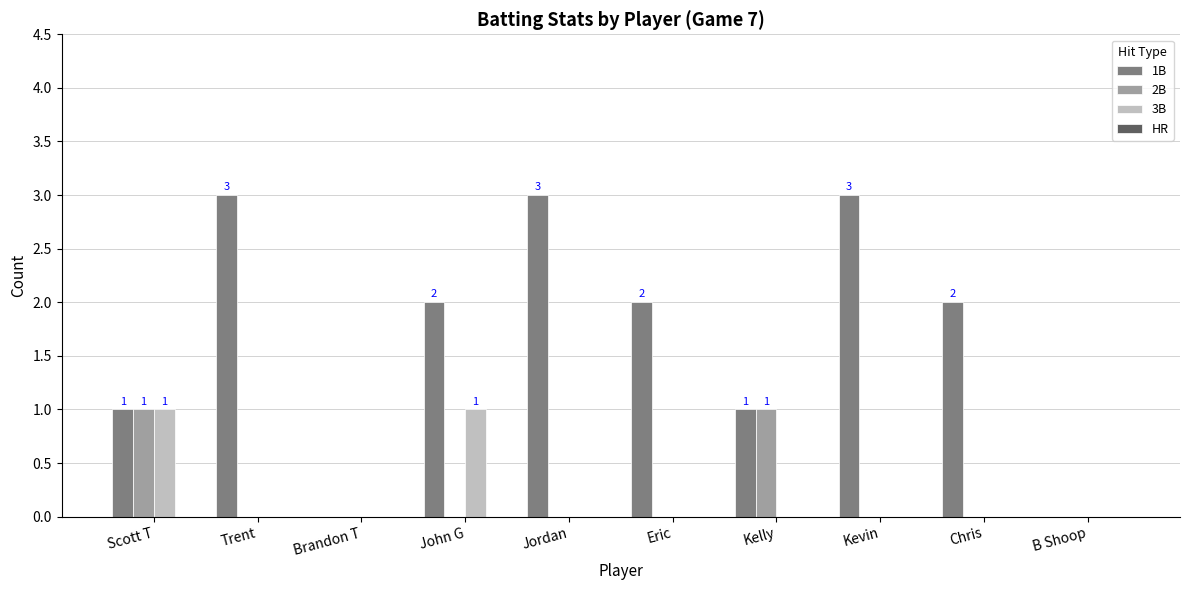

How many categories are shown in the chart?

10